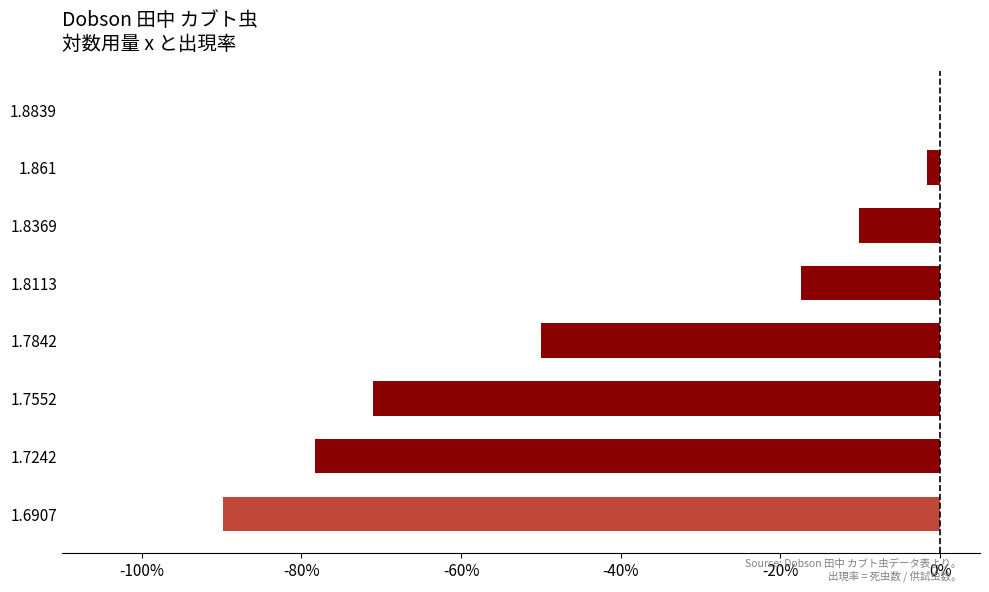

Does the chart contain stacked bars?

No